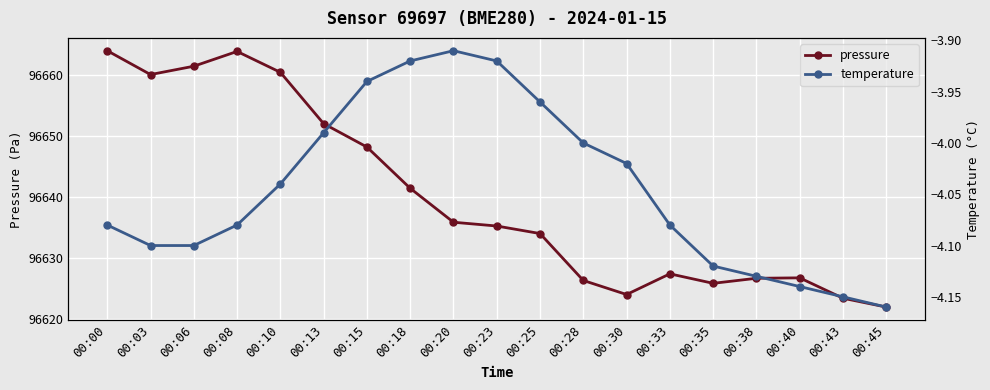

Reading left to right, list all the values displayed in this chart.

pressure: 96664.0	96660.1	96661.5	96663.9	96660.5	96652.0	96648.2	96641.4	96635.8	96635.2	96634.0	96626.3	96624.0	96627.4	96625.8	96626.6	96626.7	96623.4	96621.9
temperature: -4.1	-4.1	-4.1	-4.1	-4.0	-4.0	-3.9	-3.9	-3.9	-3.9	-4.0	-4.0	-4.0	-4.1	-4.1	-4.1	-4.1	-4.2	-4.2